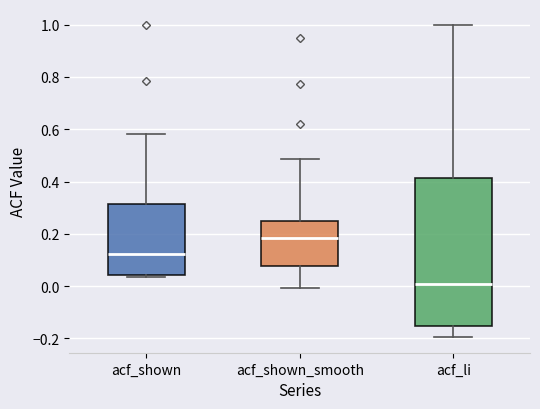

Reading left to right, transcribe this box plot: for each box, give where its median line is, the range the box spans, and where its two whiskers end, as read against the y-axis. The values are not printed on the chart, so give them approximately, as read against the axis.

acf_shown: median 0.12, box 0.04 to 0.32, whiskers 0.04 (just below the box's lower edge) to 0.58
acf_shown_smooth: median 0.18, box 0.08 to 0.24, whiskers 0.00 to 0.48
acf_li: median 0.00, box -0.16 to 0.42, whiskers -0.20 to 1.00